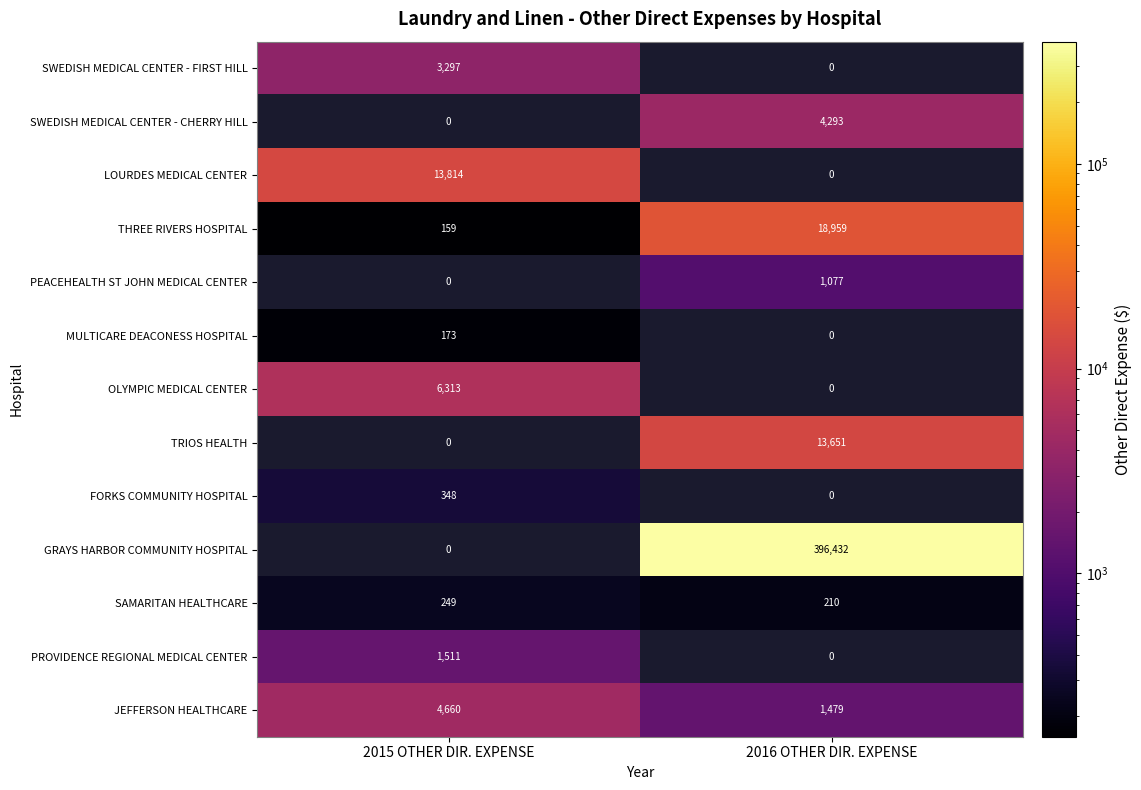

Rank the series by their maximum value, from lowest to highest.

MULTICARE DEACONESS HOSPITAL, SAMARITAN HEALTHCARE, FORKS COMMUNITY HOSPITAL, PEACEHEALTH ST JOHN MEDICAL CENTER, PROVIDENCE REGIONAL MEDICAL CENTER, SWEDISH MEDICAL CENTER - FIRST HILL, SWEDISH MEDICAL CENTER - CHERRY HILL, JEFFERSON HEALTHCARE, OLYMPIC MEDICAL CENTER, TRIOS HEALTH, LOURDES MEDICAL CENTER, THREE RIVERS HOSPITAL, GRAYS HARBOR COMMUNITY HOSPITAL